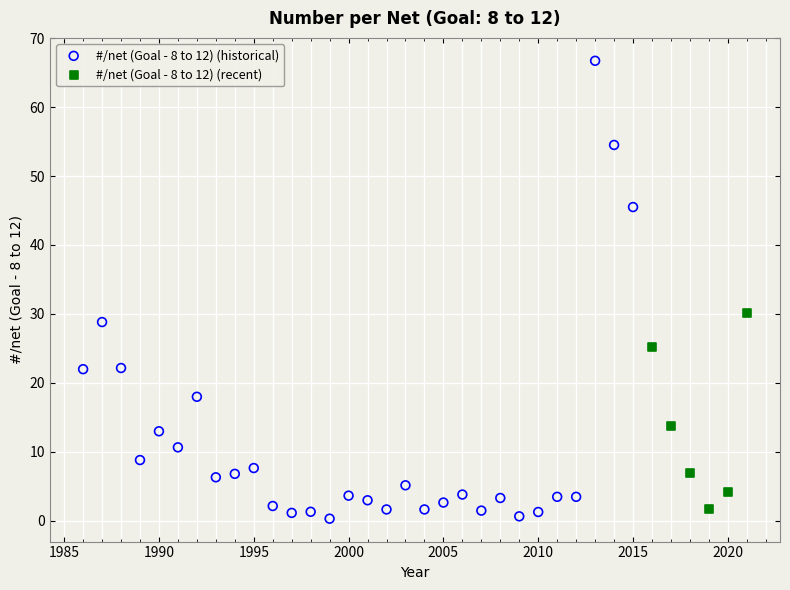

Which series has the largest Y range (max minus min)?

#/net (Goal - 8 to 12) (historical)